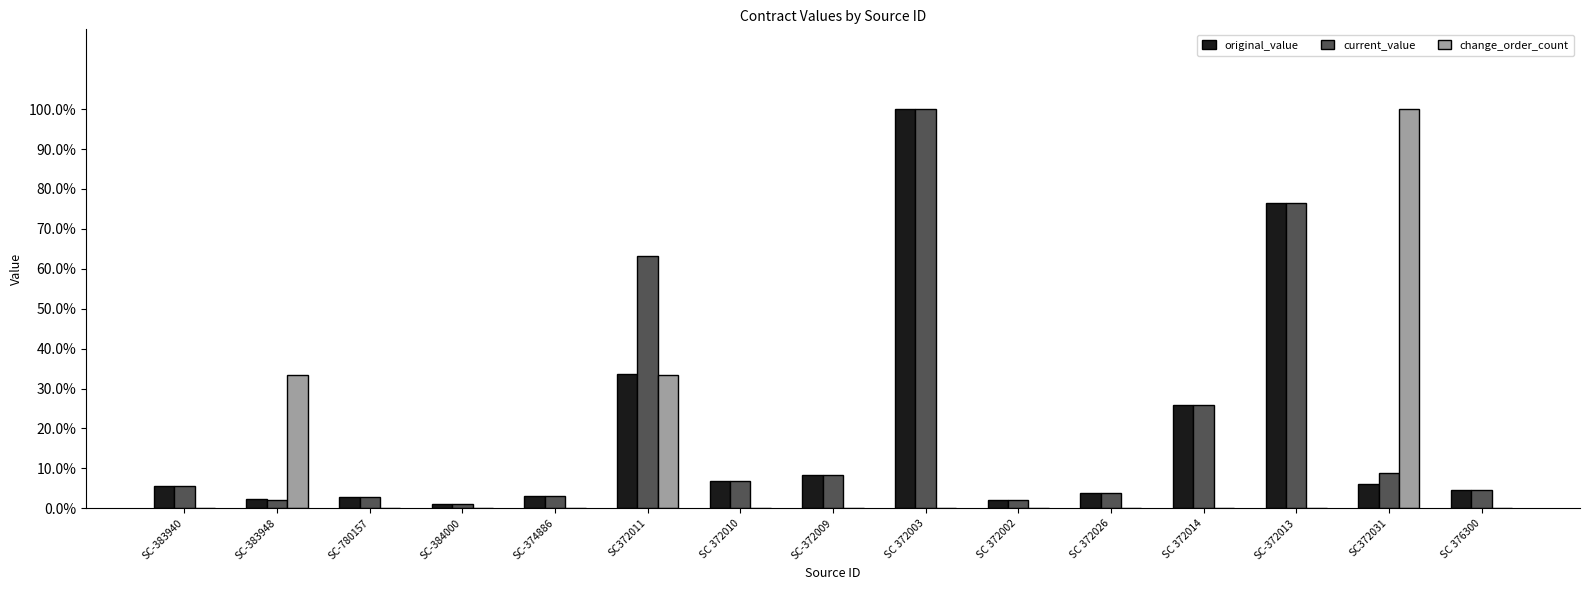

What is the sum of the original_value values at SC-374886 and SC372031?

9.1